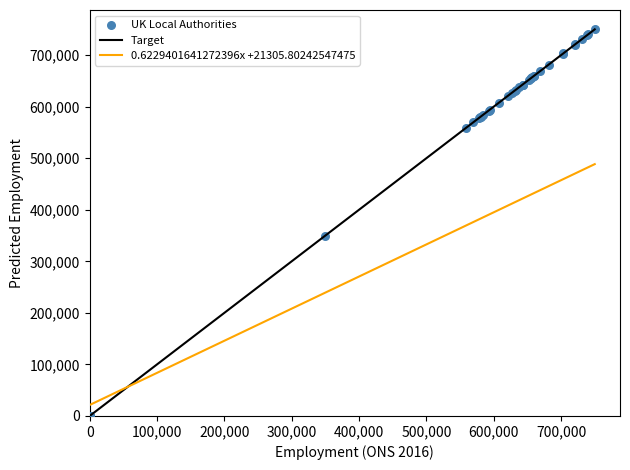

What Y value in the scatter plot is closest to 375000?

348910.6